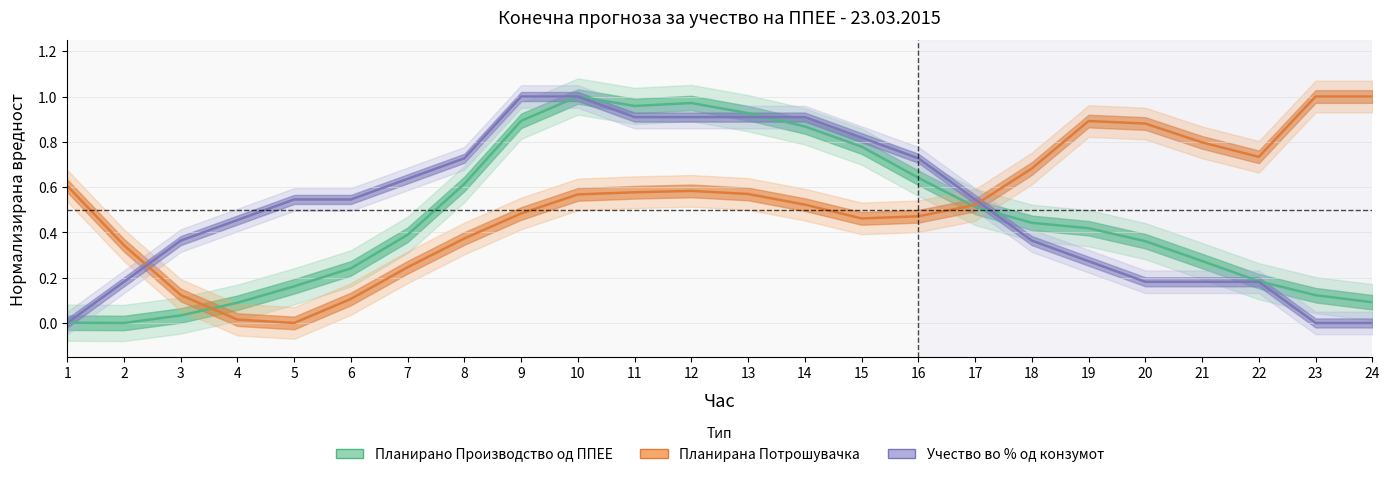

At 1, list the series in order from largest to smallest.

Планирана Потрошувачка, Планирано Производство од ППЕЕ, Учество во % од конзумот